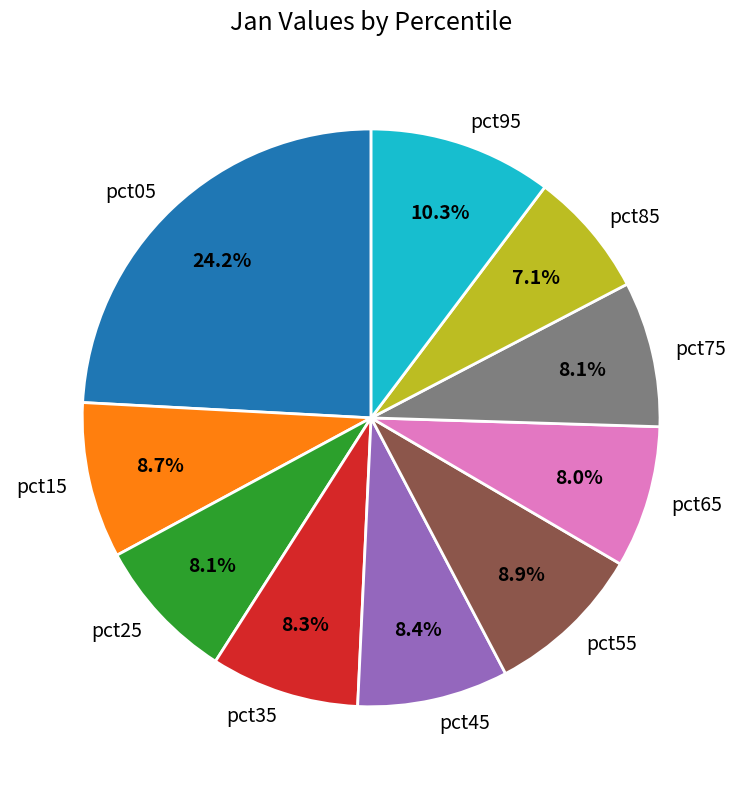

What is the smallest slice in the pie chart?

pct85